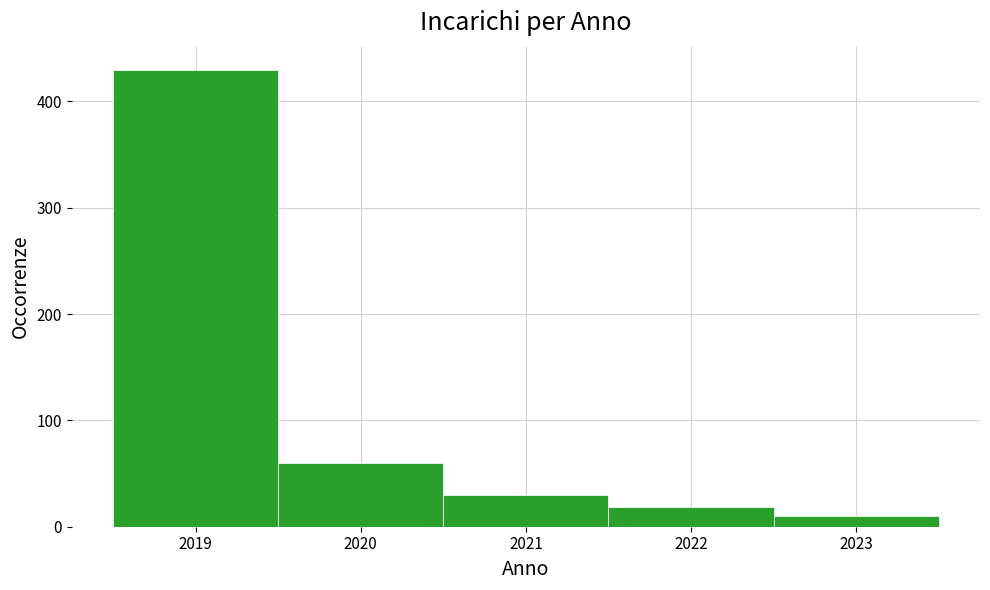

Which range on the x-axis has the tallest bar?

2018.5 to 2019.5